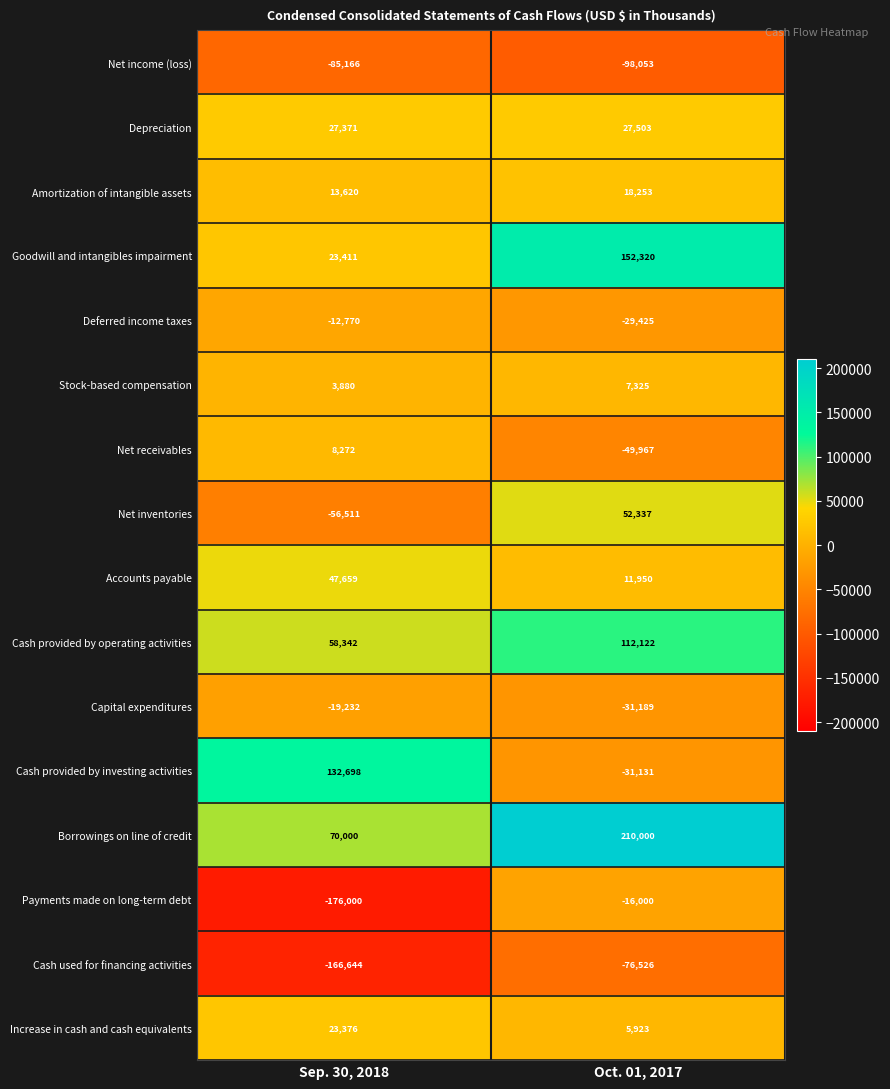

At Sep. 30, 2018, list the series in order from smallest to largest.

Payments made on long-term debt, Cash used for financing activities, Net income (loss), Net inventories, Capital expenditures, Deferred income taxes, Stock-based compensation, Net receivables, Amortization of intangible assets, Increase in cash and cash equivalents, Goodwill and intangibles impairment, Depreciation, Accounts payable, Cash provided by operating activities, Borrowings on line of credit, Cash provided by investing activities